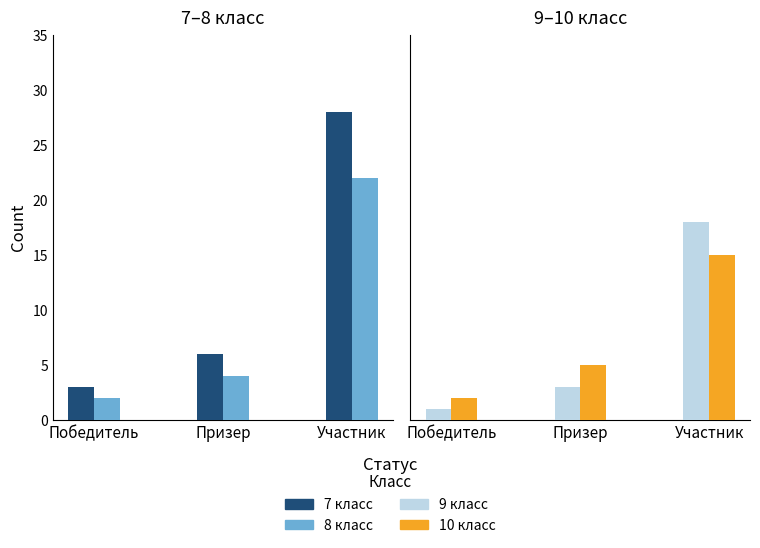

Are the bars horizontal?

No